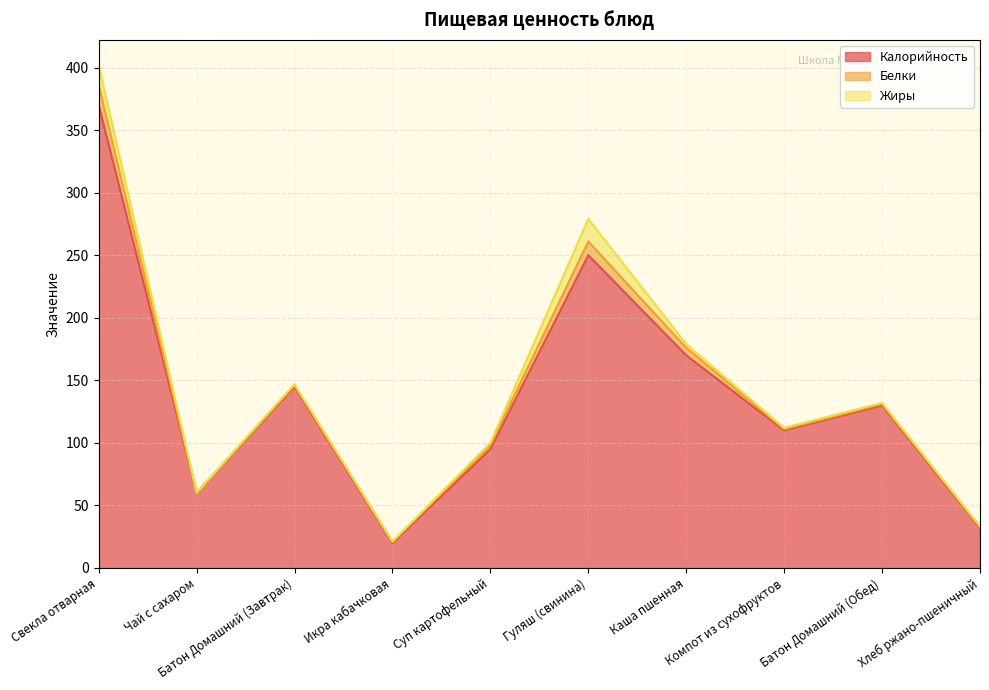

How many lines are shown in the chart?

3